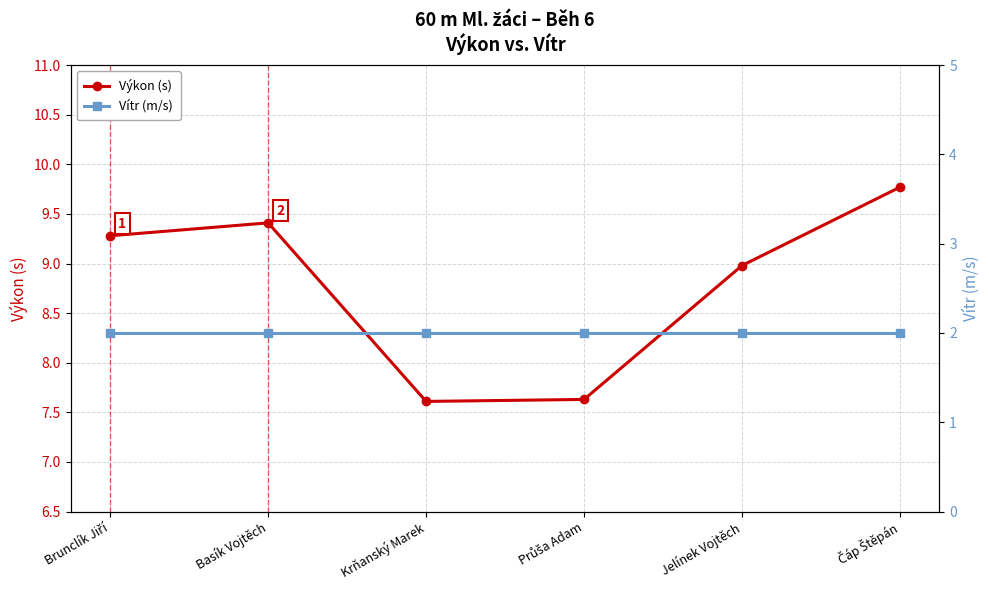

What is the spread (max minus min) of values at Basík Vojtěch?

7.4